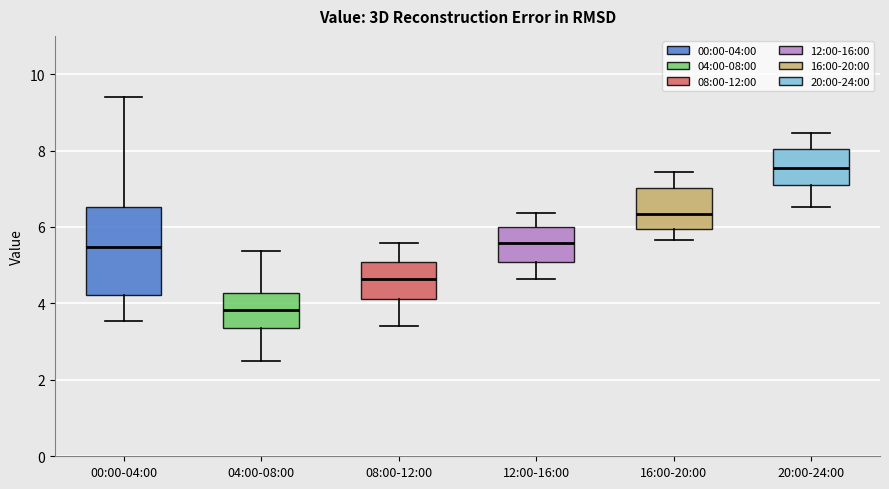

Reading left to right, transcribe this box plot: for each box, give where its median line is, the range the box spans, and where its two whiskers end, as read against the y-axis. The values are not printed on the chart, so give them approximately, as read against the axis.

00:00-04:00: median 5.4, box 4.2 to 6.6, whiskers 3.6 to 9.4
04:00-08:00: median 3.8, box 3.4 to 4.2, whiskers 2.6 to 5.4
08:00-12:00: median 4.6, box 4.2 to 5.0, whiskers 3.4 to 5.6
12:00-16:00: median 5.6, box 5.0 to 6.0, whiskers 4.6 to 6.4
16:00-20:00: median 6.4, box 6.0 to 7.0, whiskers 5.6 to 7.4
20:00-24:00: median 7.6, box 7.0 to 8.0, whiskers 6.6 to 8.4